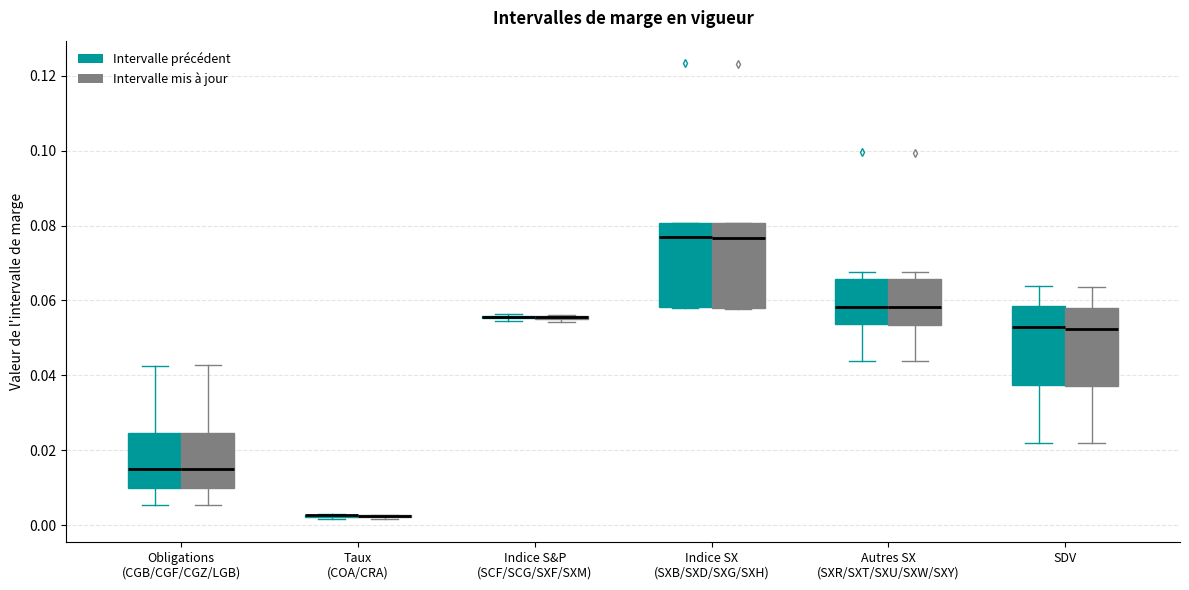

Reading left to right, read every box against the y-axis: the position of its median line, the range the box covers, and the ends of its whiskers. The values are not printed on the chart, so give them approximately, as read against the axis.

Obligations (CGB/CGF/CGZ/LGB) (Intervalle précédent): median 0.014, box 0.010 to 0.024, whiskers 0.006 to 0.042
Obligations (CGB/CGF/CGZ/LGB) (Intervalle mis à jour): median 0.014, box 0.010 to 0.024, whiskers 0.006 to 0.042
Taux (COA/CRA) (Intervalle précédent): box collapsed to a line at 0.002, whiskers 0.002 to 0.002
Taux (COA/CRA) (Intervalle mis à jour): box collapsed to a line at 0.002, whiskers 0.002 to 0.002
Indice S&P (SCF/SCG/SXF/SXM) (Intervalle précédent): box collapsed to a line at 0.056, whiskers 0.054 to 0.056
Indice S&P (SCF/SCG/SXF/SXM) (Intervalle mis à jour): box collapsed to a line at 0.056, whiskers 0.054 to 0.056
Indice SX (SXB/SXD/SXG/SXH) (Intervalle précédent): median 0.076, box 0.058 to 0.080, whiskers 0.058 to 0.080
Indice SX (SXB/SXD/SXG/SXH) (Intervalle mis à jour): median 0.076, box 0.058 to 0.080, whiskers 0.058 to 0.080
Autres SX (SXR/SXT/SXU/SXW/SXY) (Intervalle précédent): median 0.058, box 0.054 to 0.066, whiskers 0.044 to 0.068
Autres SX (SXR/SXT/SXU/SXW/SXY) (Intervalle mis à jour): median 0.058, box 0.054 to 0.066, whiskers 0.044 to 0.068
SDV (Intervalle précédent): median 0.052, box 0.038 to 0.058, whiskers 0.022 to 0.064
SDV (Intervalle mis à jour): median 0.052, box 0.038 to 0.058, whiskers 0.022 to 0.064